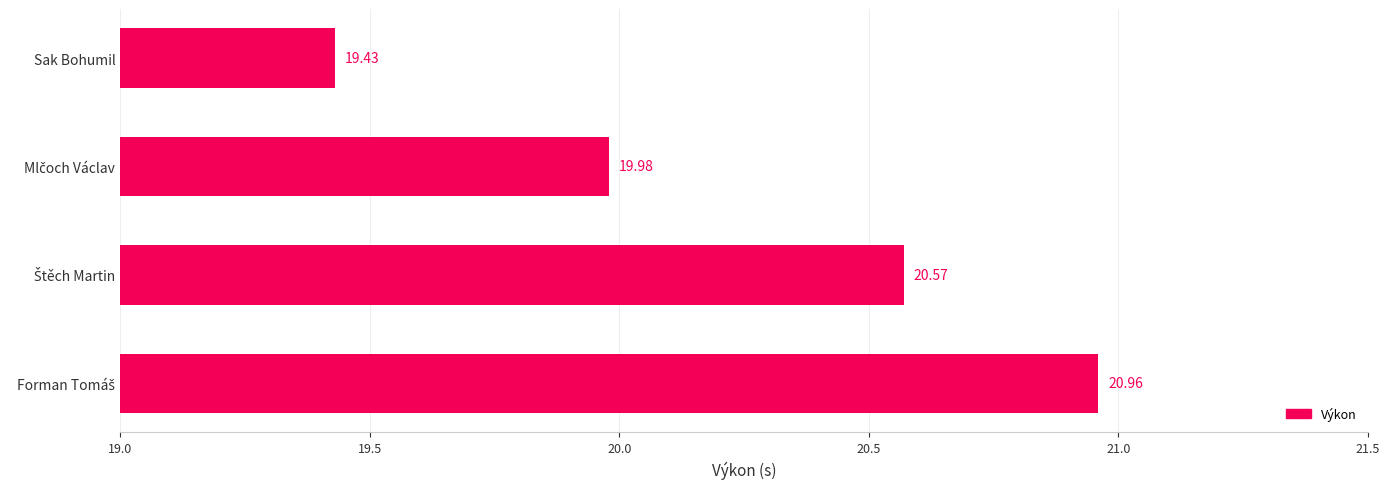

Does the chart contain any negative values?

No